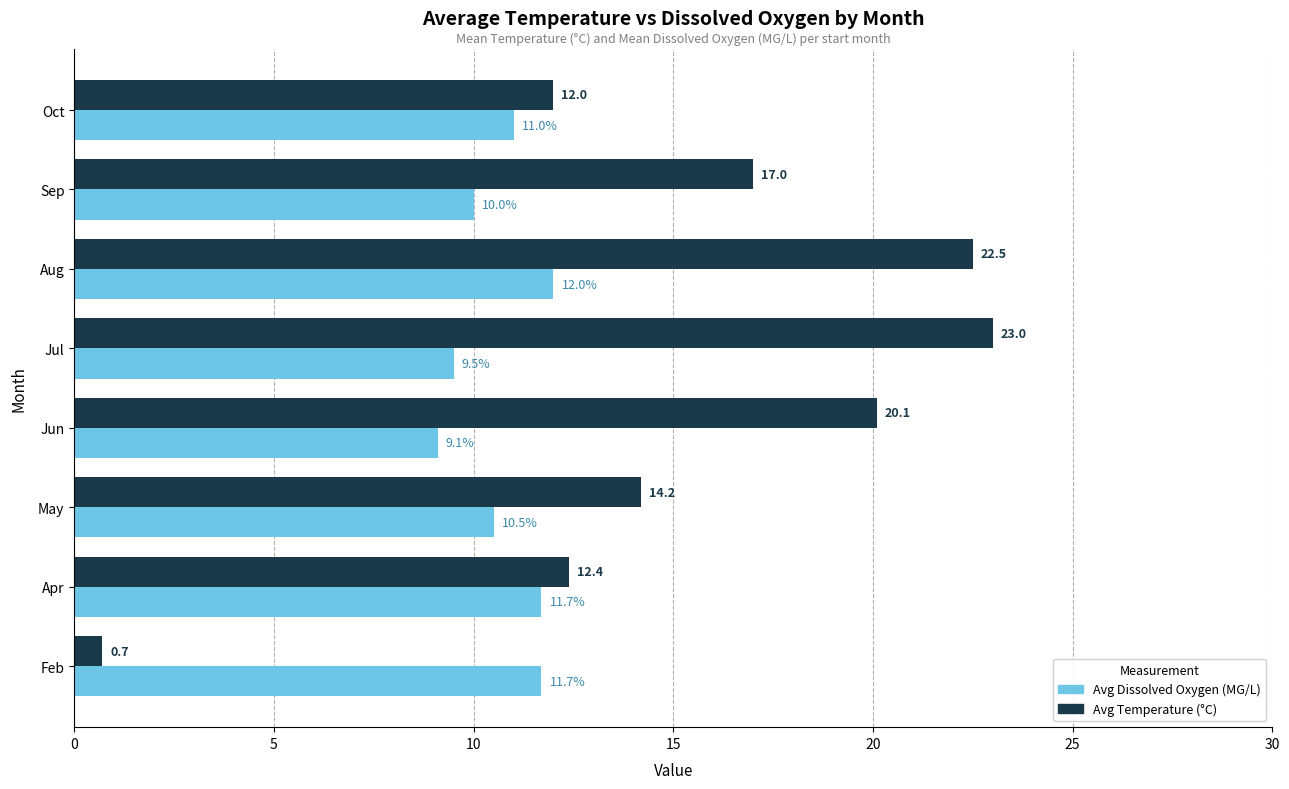

Which series has the widest spread of values?

Avg Temperature (°C)